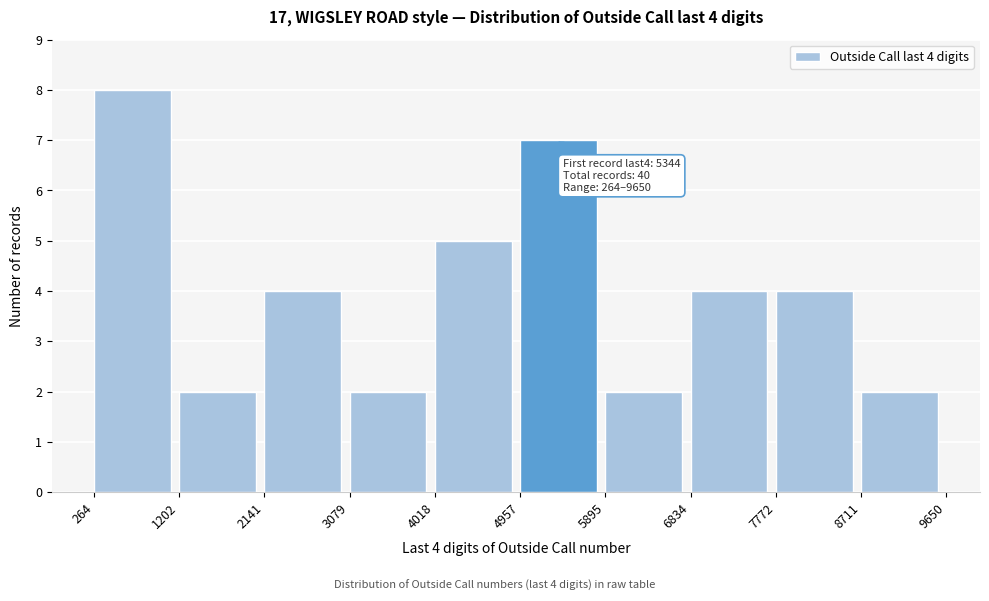

Which range on the x-axis has the tallest bar?

264 to 1202